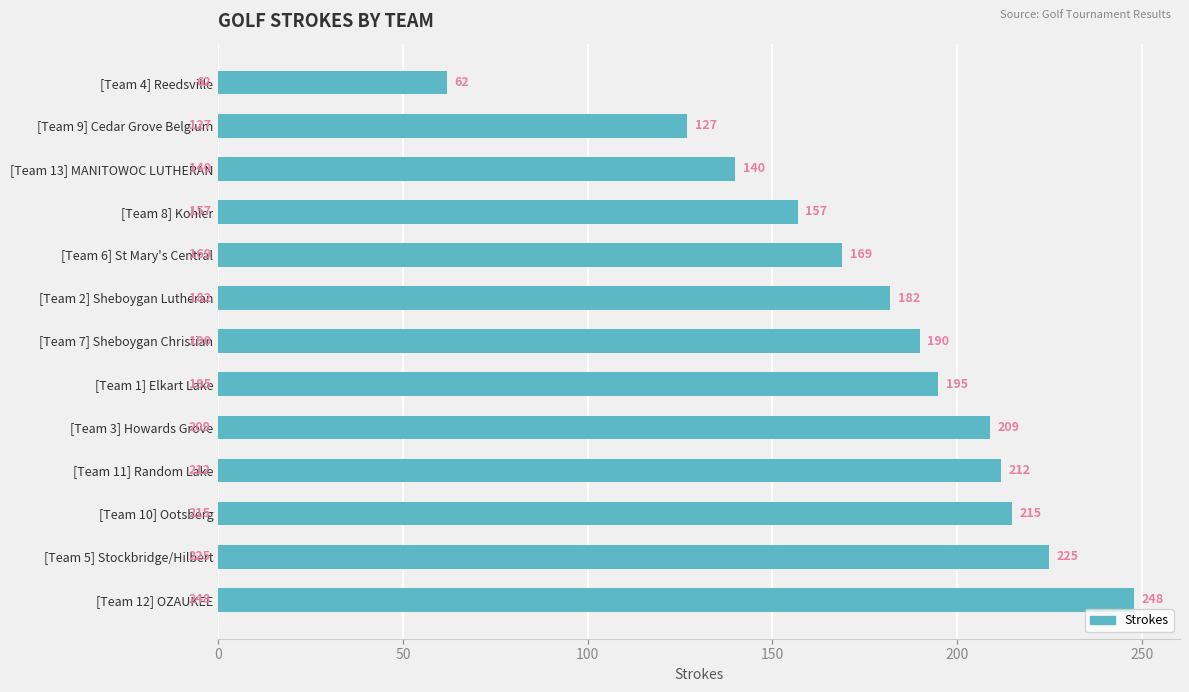

How many values are below 190?

6